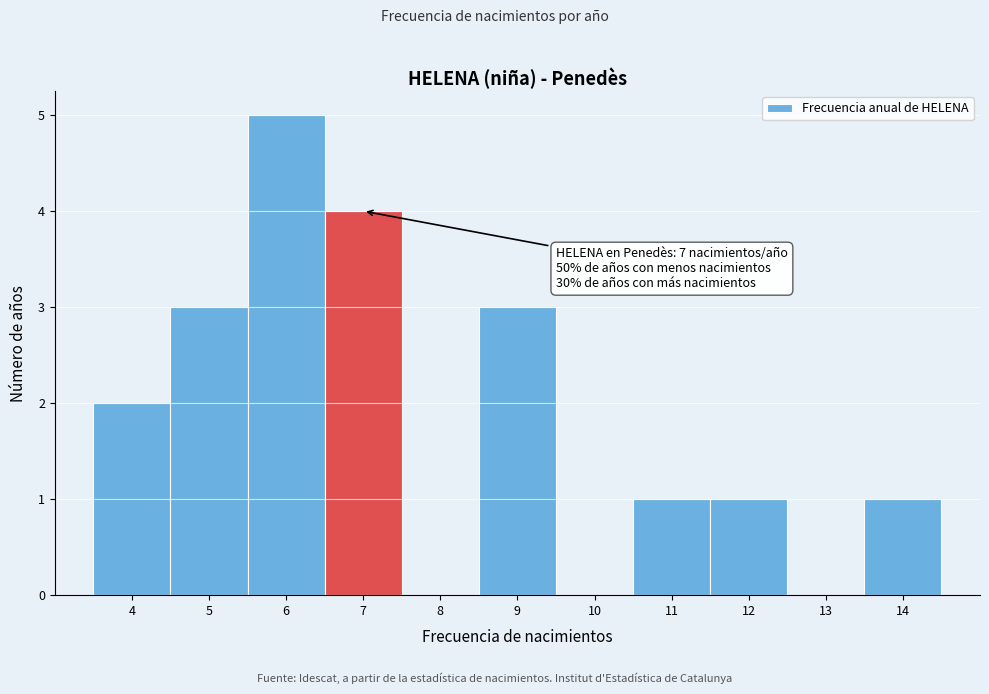

Which range on the x-axis has the tallest bar?

5.5 to 6.5